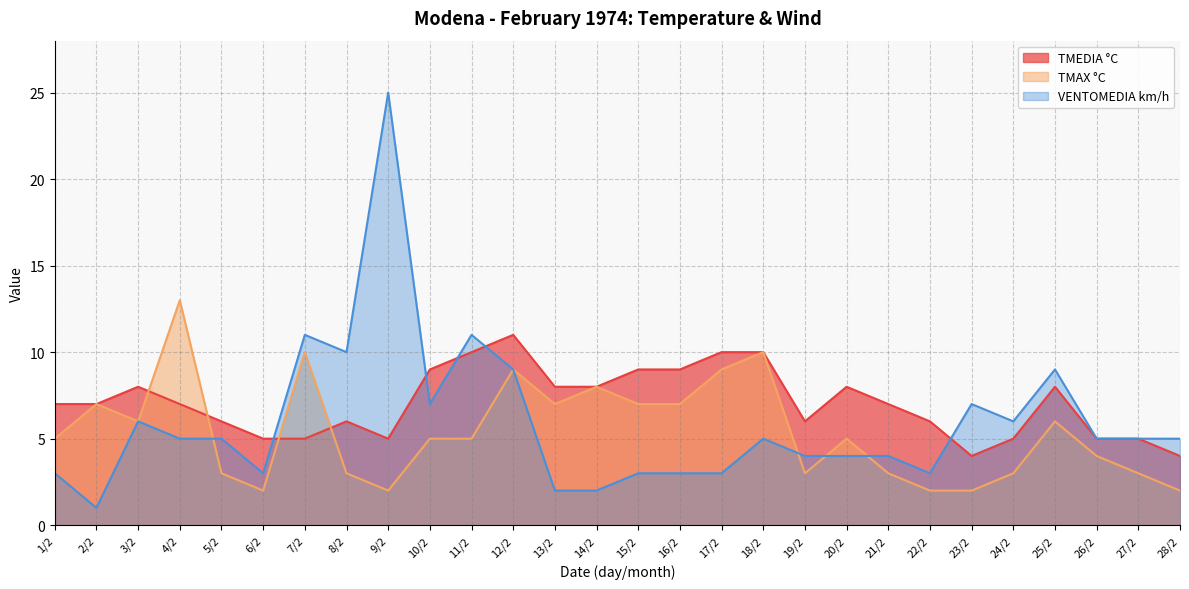

True or false: TMAX °C and TMEDIA °C intersect in this chart.

True